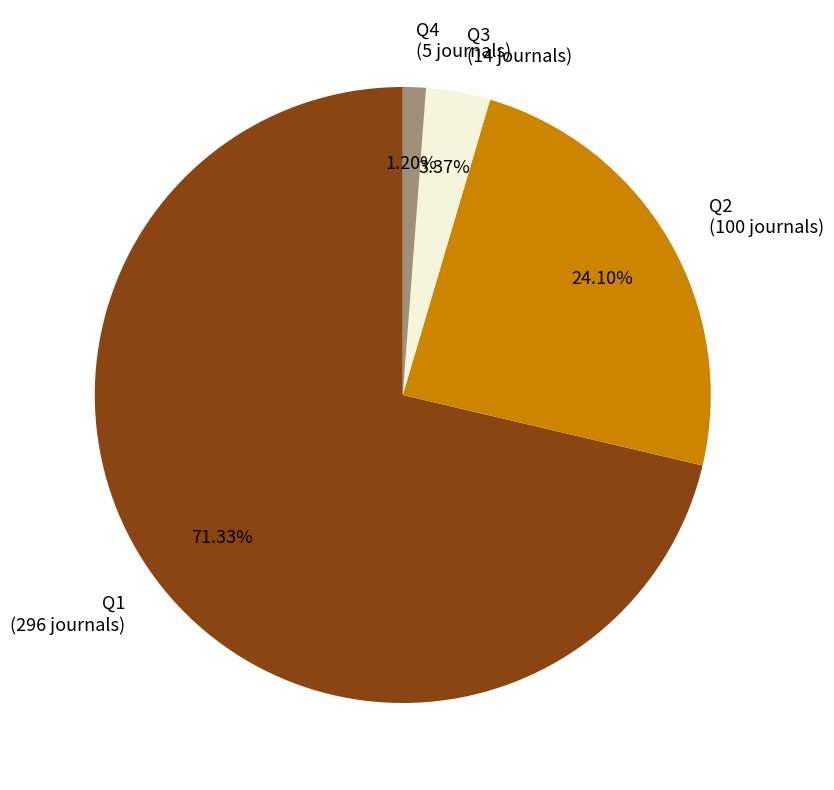

Rank the categories by value from lowest to highest.

Q4, Q3, Q2, Q1